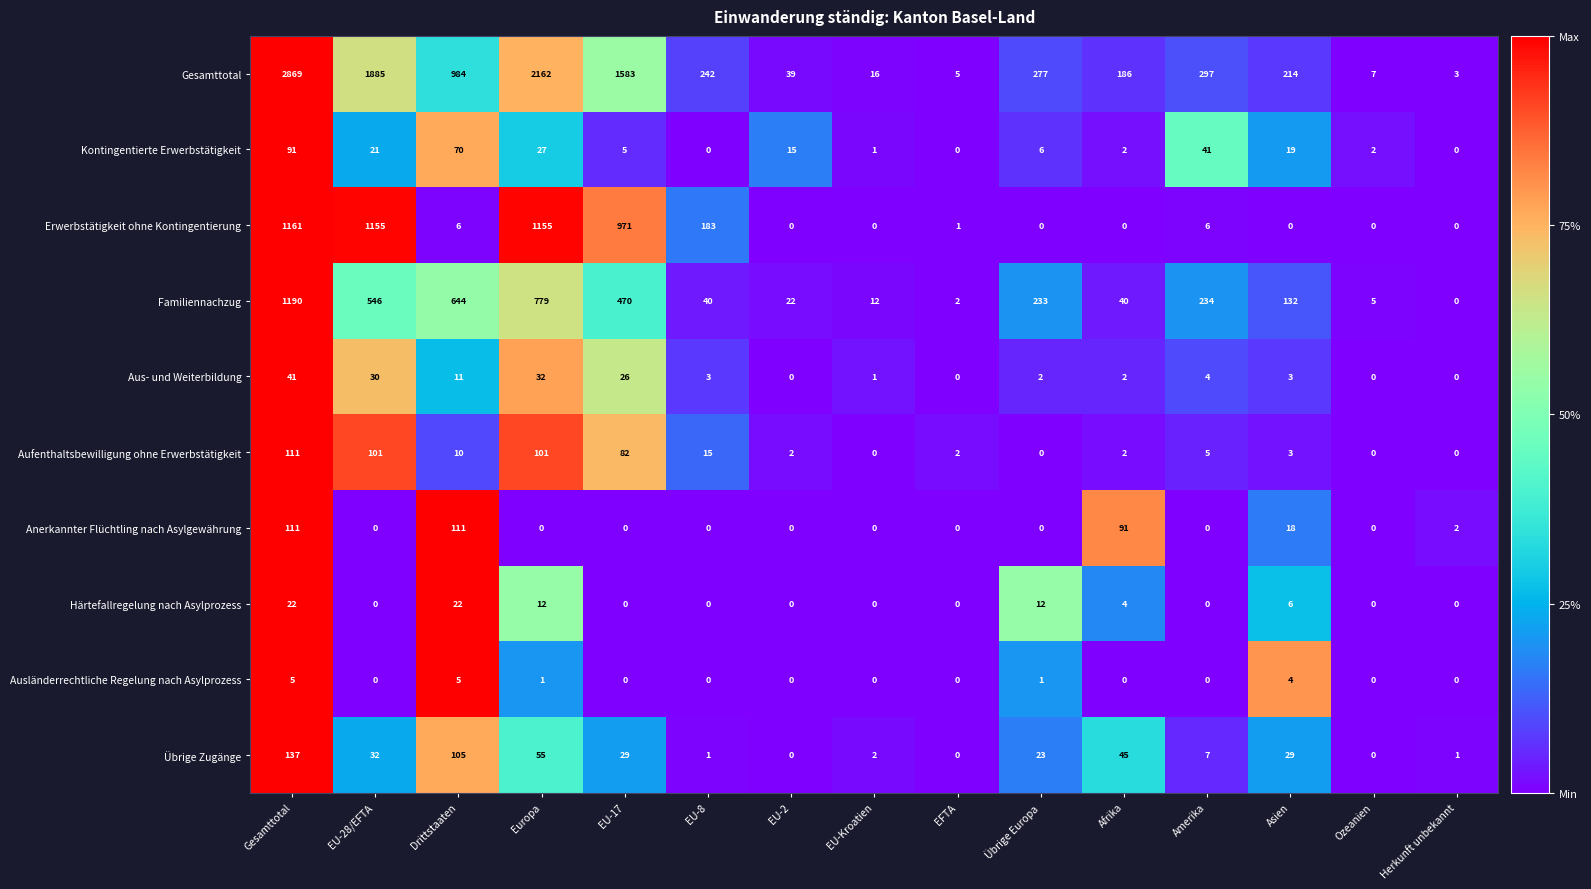

What is the difference between the second highest and second lowest values in the Übrige Zugänge series?

105